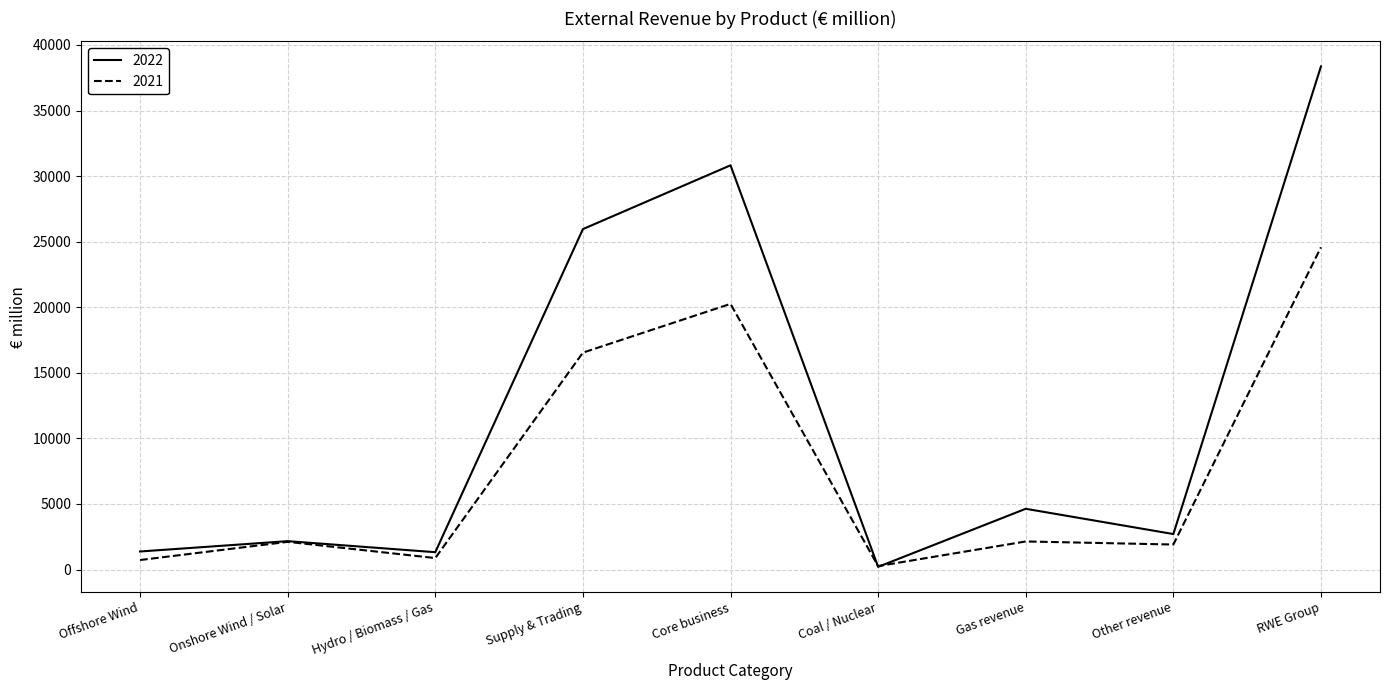

True or false: 2022 has more than 1 interior local peaks.

True